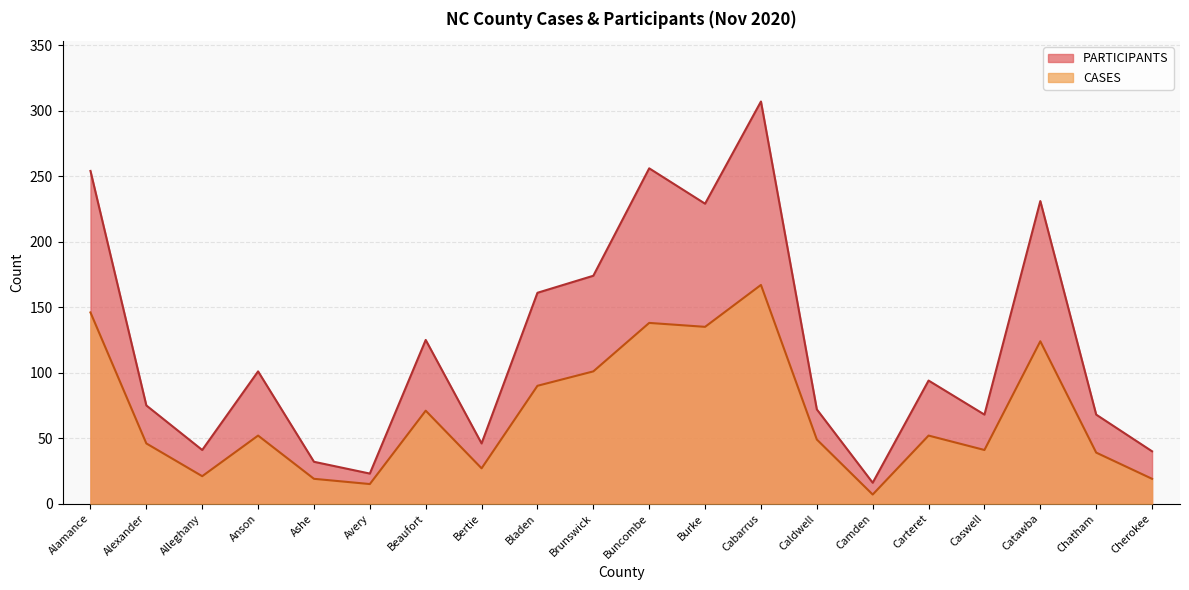

At how many categories does at least one series exceed 217?

5